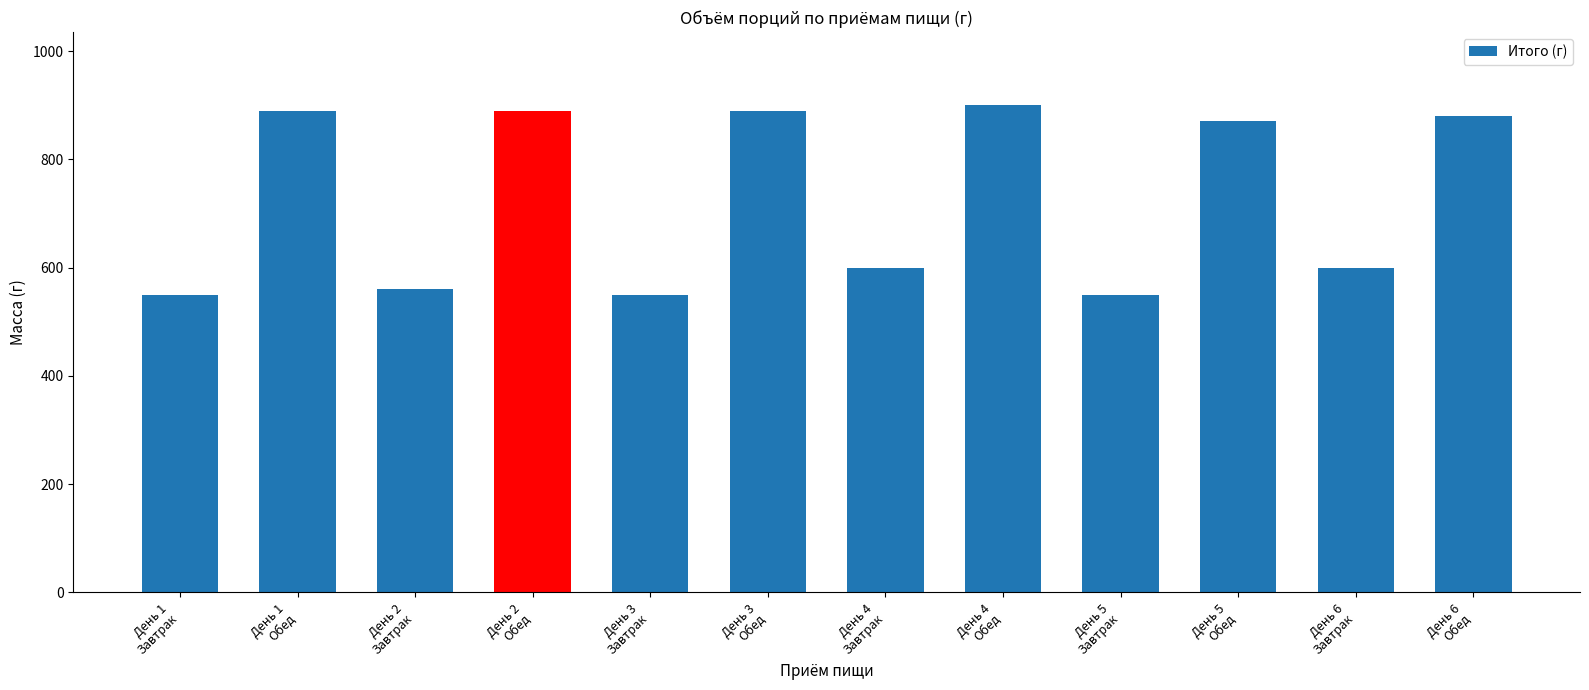

At which category does the chart reach its peak across all series?

День 4
Обед